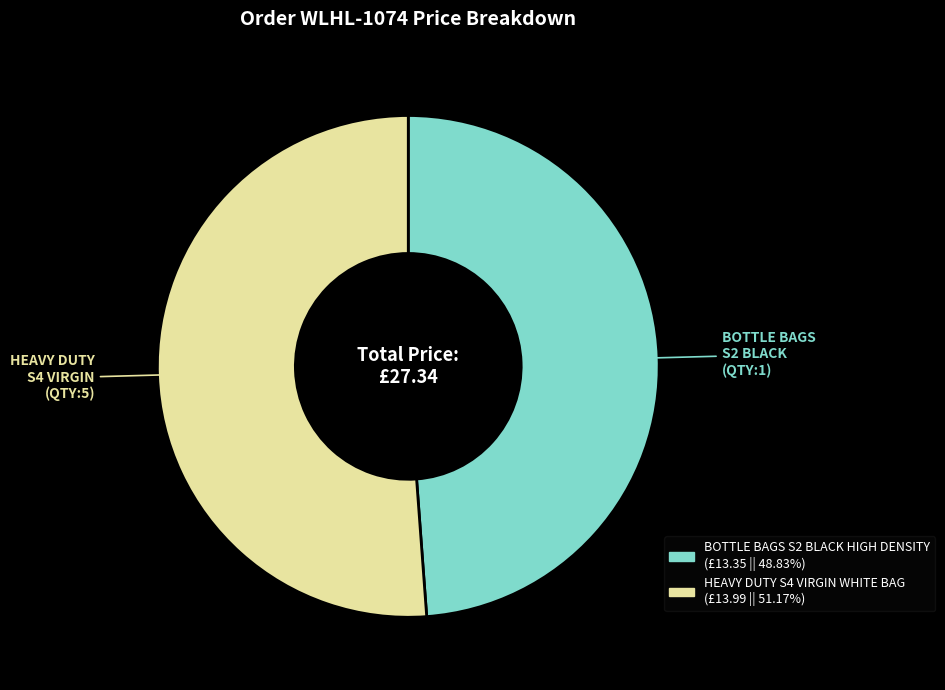

Does any single category account for the majority?

Yes